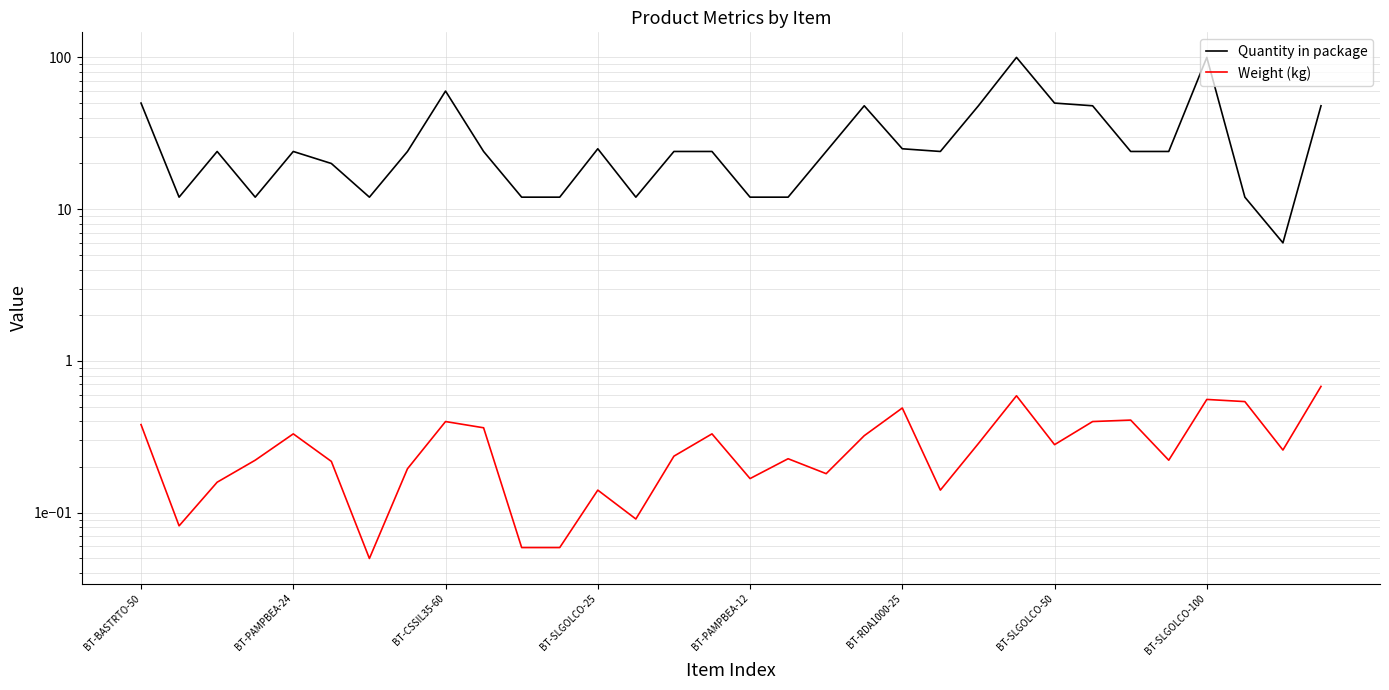

List the series in order of their overall mean, lowest first.

Weight (kg), Quantity in package